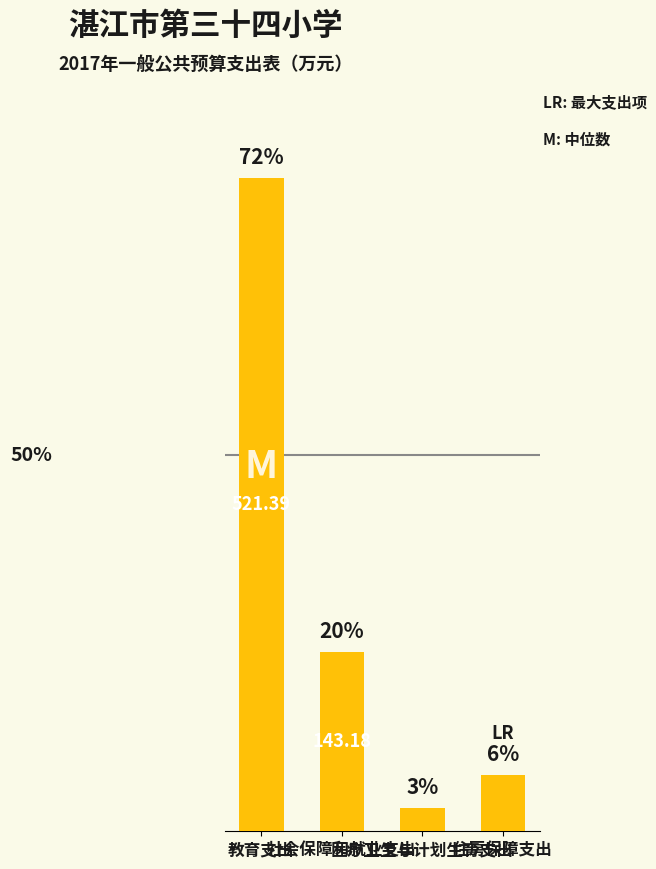

Are the bars horizontal?

No